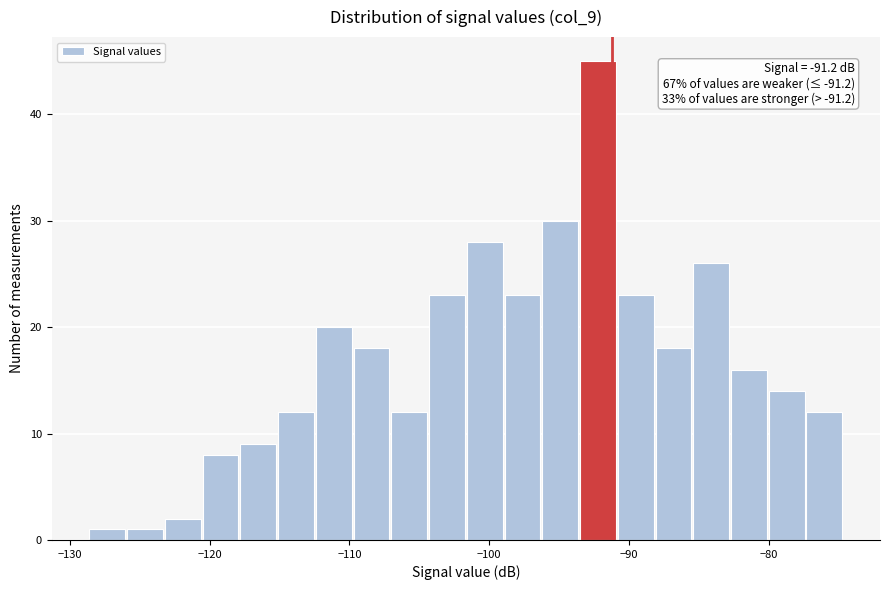

Around what value on the x-axis is the tallest bar? Give the approximate position of its centre, as read against the axis.

-92